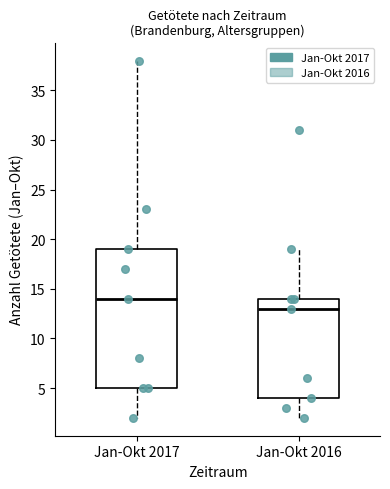

Reading left to right, transcribe this box plot: for each box, give where its median line is, the range the box spans, and where its two whiskers end, as read against the y-axis. The values are not printed on the chart, so give them approximately, as read against the axis.

Jan-Okt 2017: median 14, box 5 to 19, whiskers 2 to 38
Jan-Okt 2016: median 13, box 4 to 14, whiskers 2 to 19